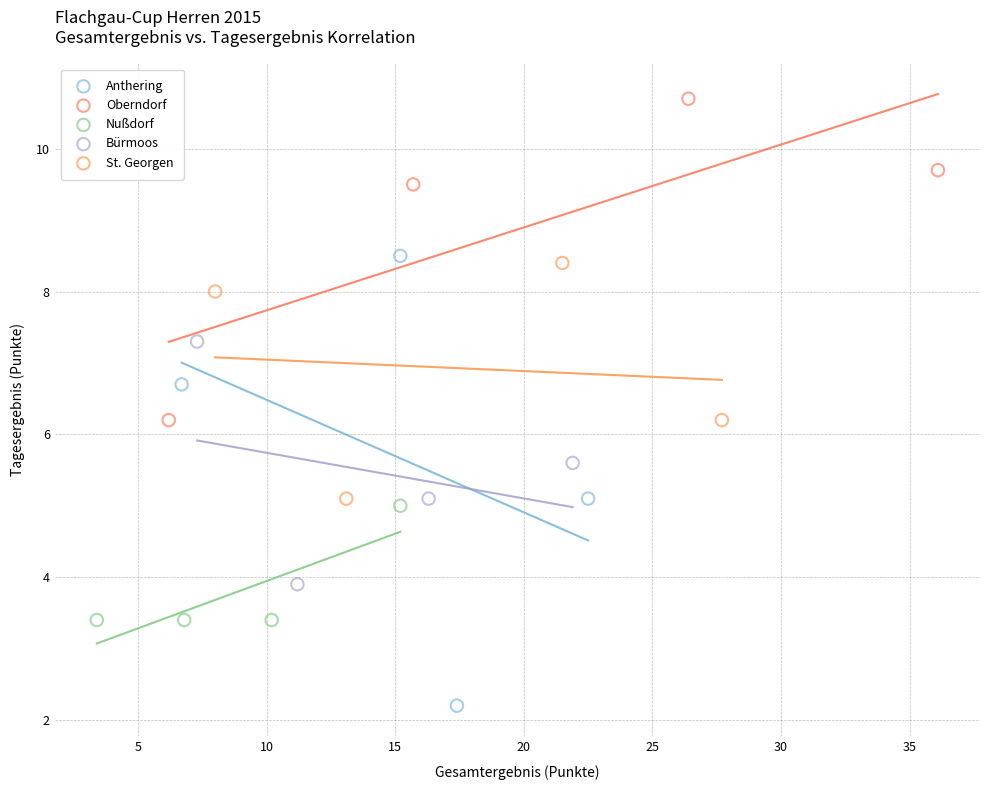

What are all the series names shown in the legend?

Anthering, Oberndorf, Nußdorf, Bürmoos, St. Georgen